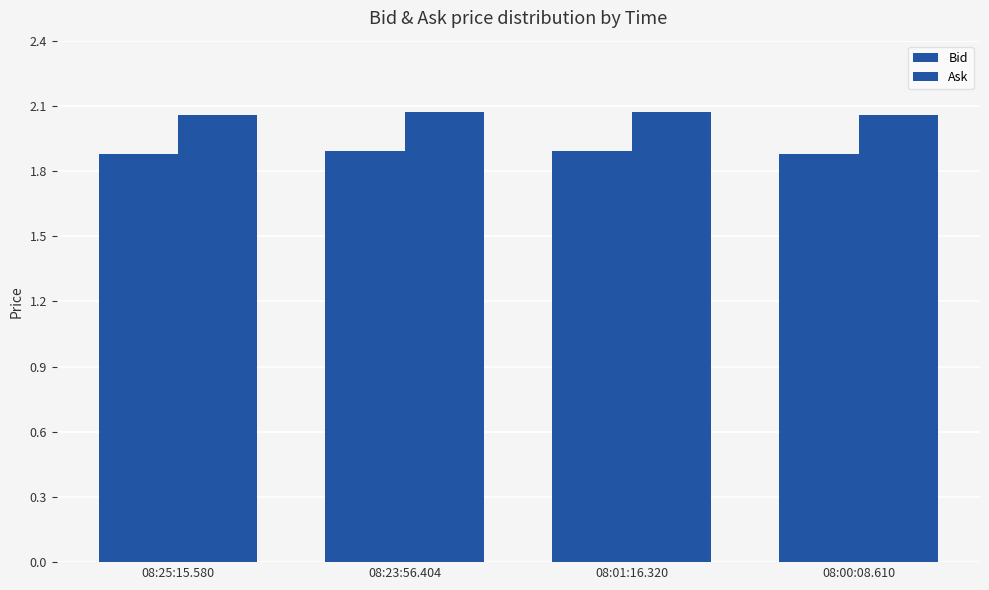

What is the total value across all series at 08:25:15.580?

3.9